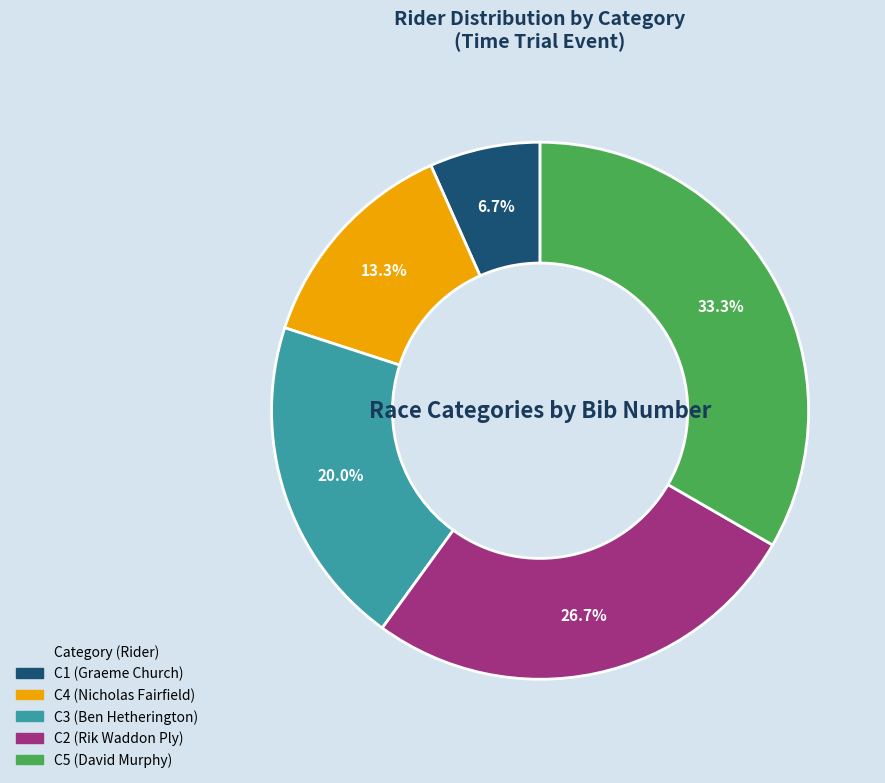

Count the number of slices in the pie.

5